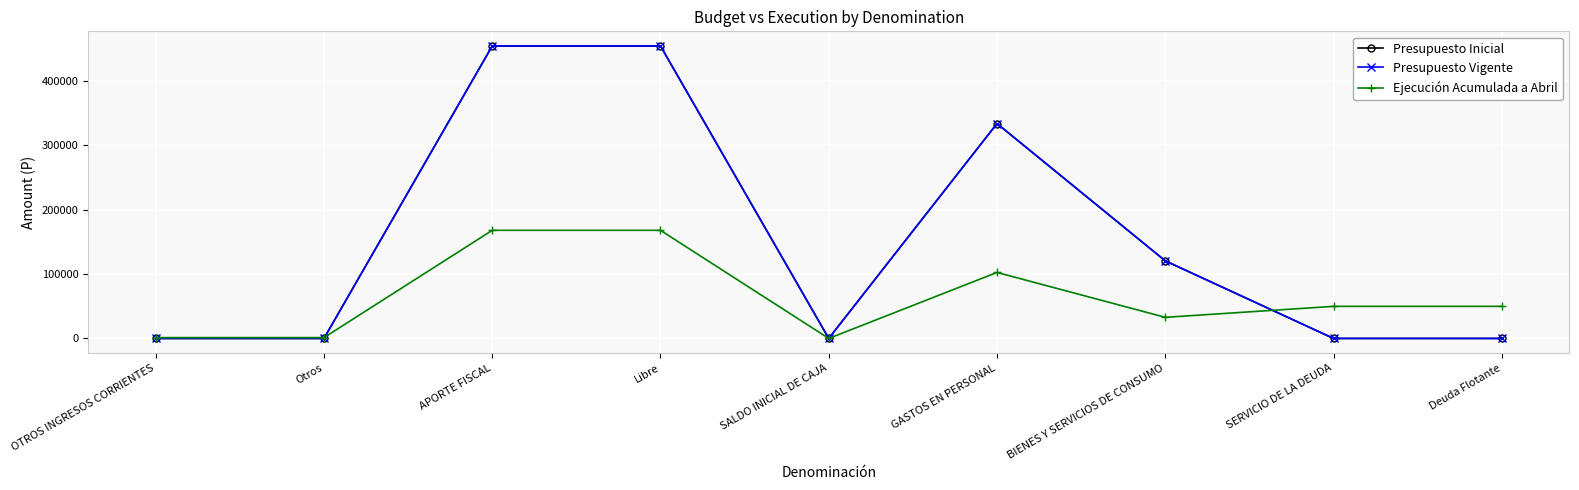

What is the label of the 1st point from the right?

Deuda Flotante